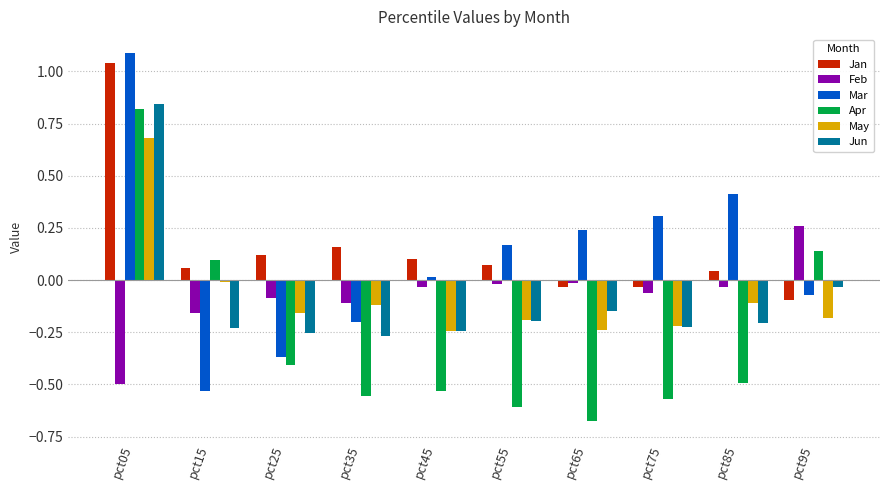

How many bars are there in each group?

6